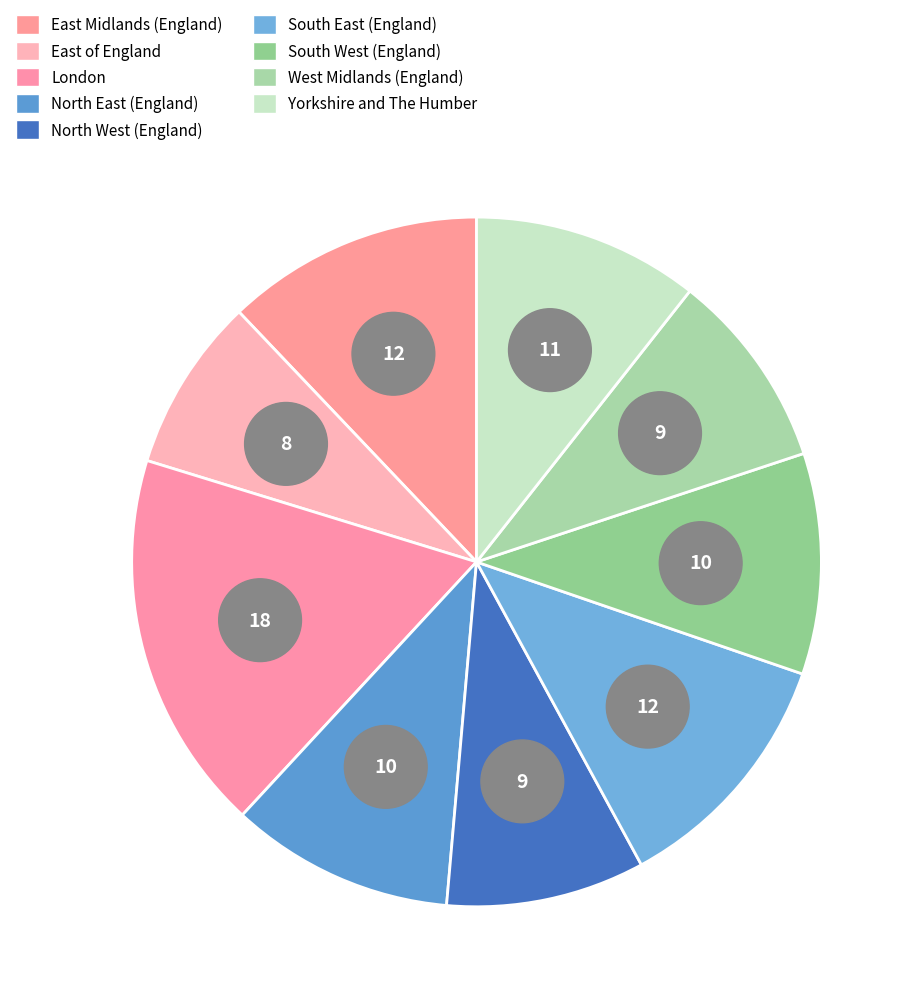

Does any single category account for the majority?

No